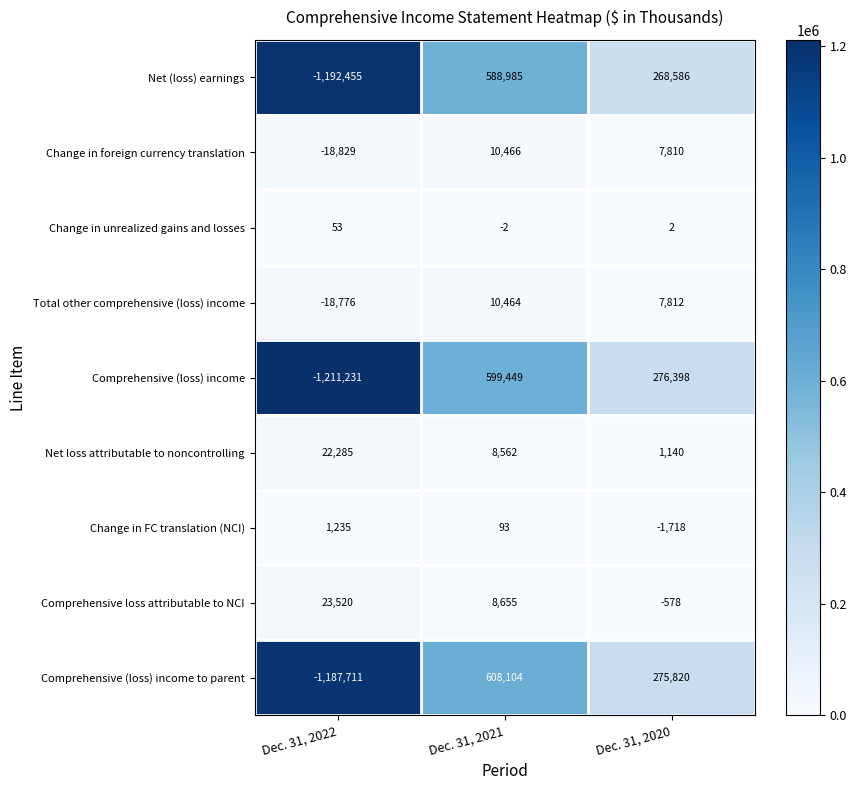

Where does the Comprehensive (loss) income series first go above 276398?

Dec. 31, 2021